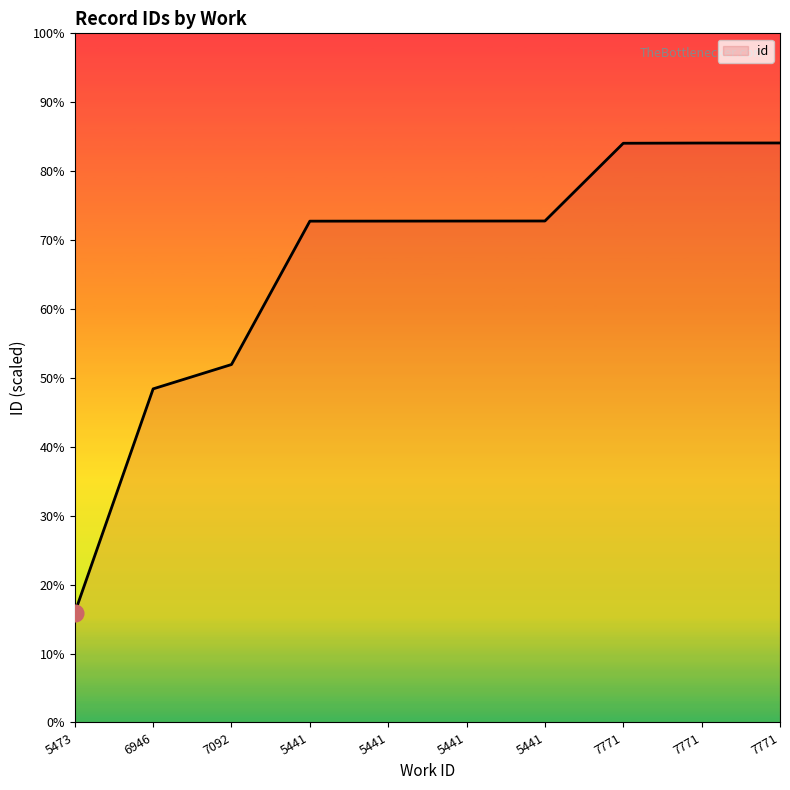

Reading left to right, extract all data points from this chart.

14631	18716	19160	21775	21776	21777	21778	23196	23200	23201